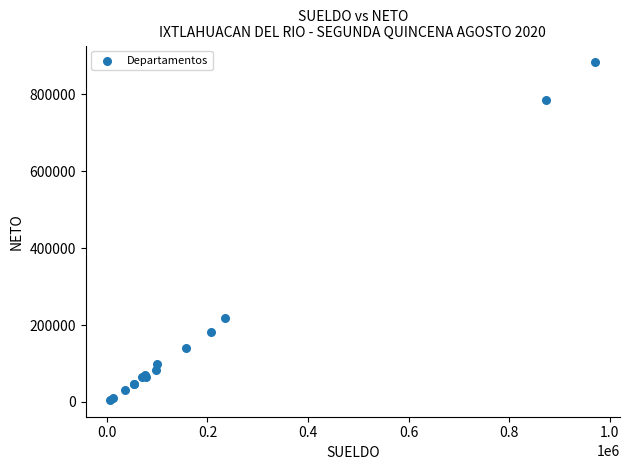

What Y value in the scatter plot is closest to 443974?

218093.8